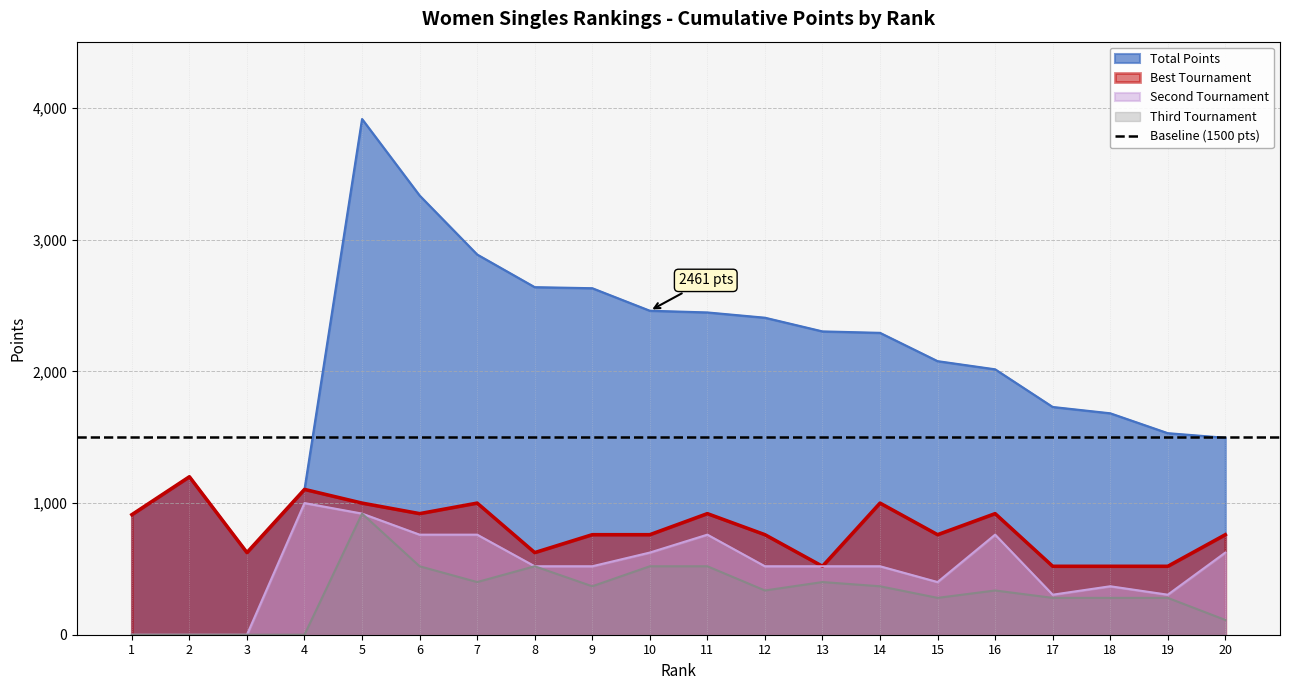

Between 9 and 16, which series saw the biggest shift?

Total Points